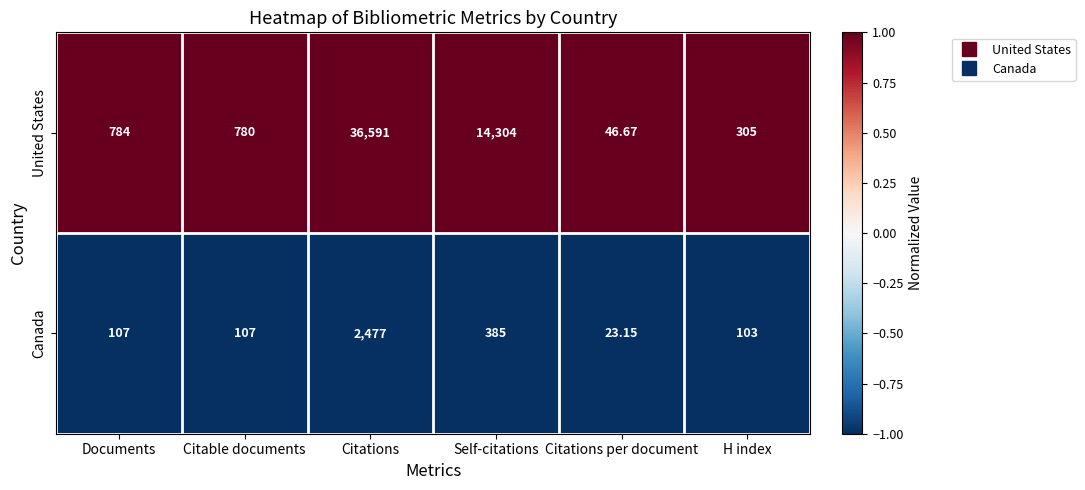

Which series has the widest spread of values?

United States